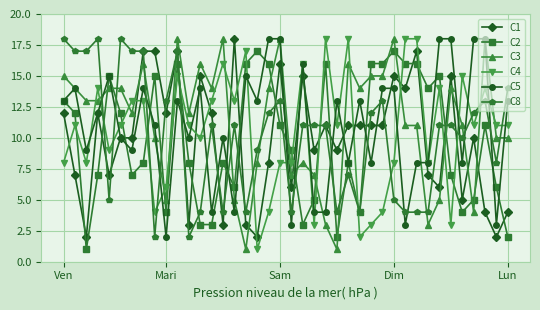

True or false: C8 and C3 intersect in this chart.

True